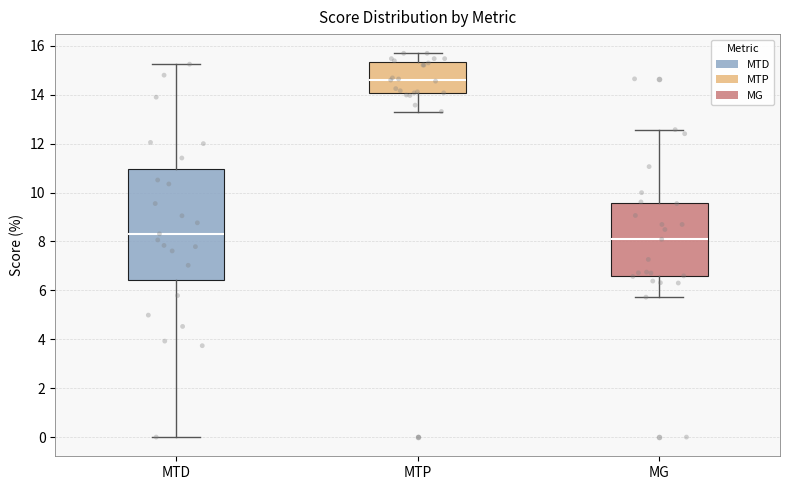

Which box is the tallest, from its lower edge to its upper edge?

MTD